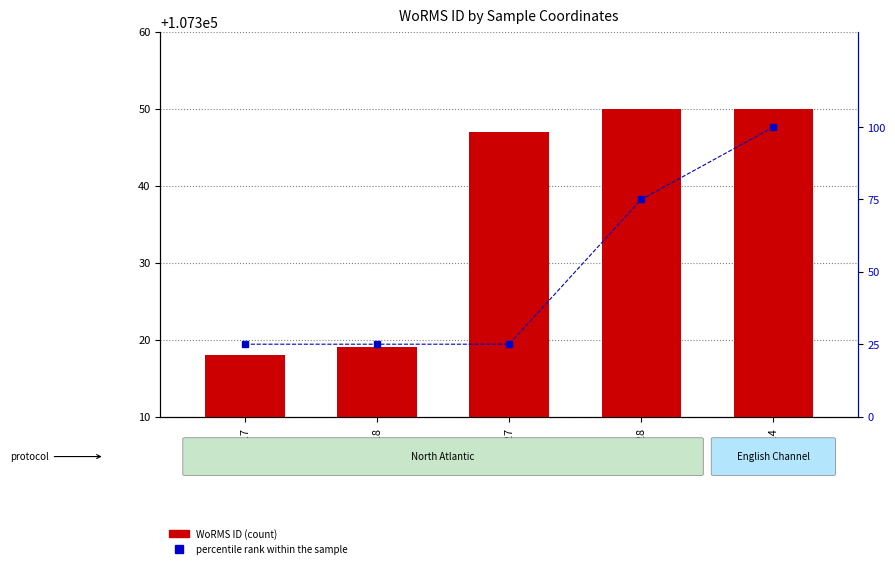

What is the value of the percentile rank within the sample bar at the 2nd from the left?

25